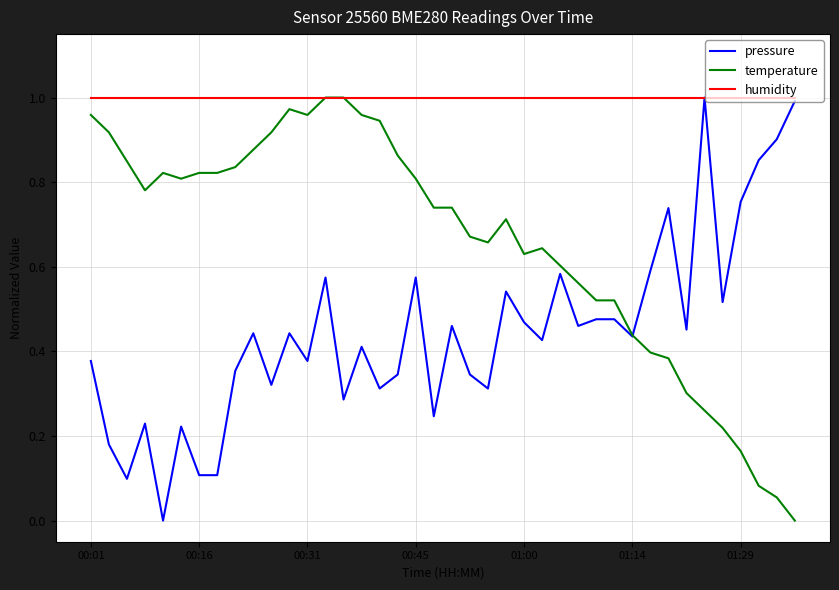

What is the sum of all humidity values?

40.0